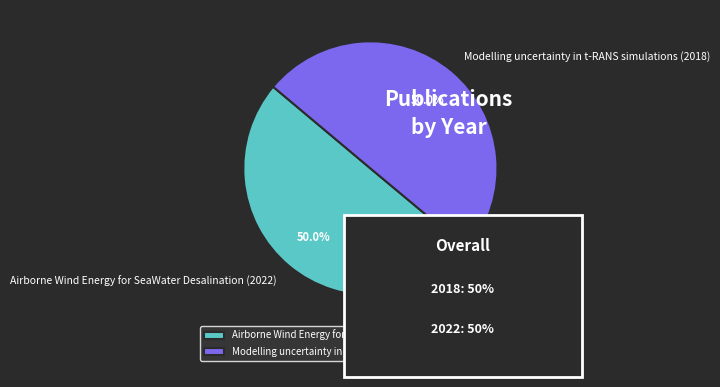

To the nearest percent, what is the average slice percentage?

50%